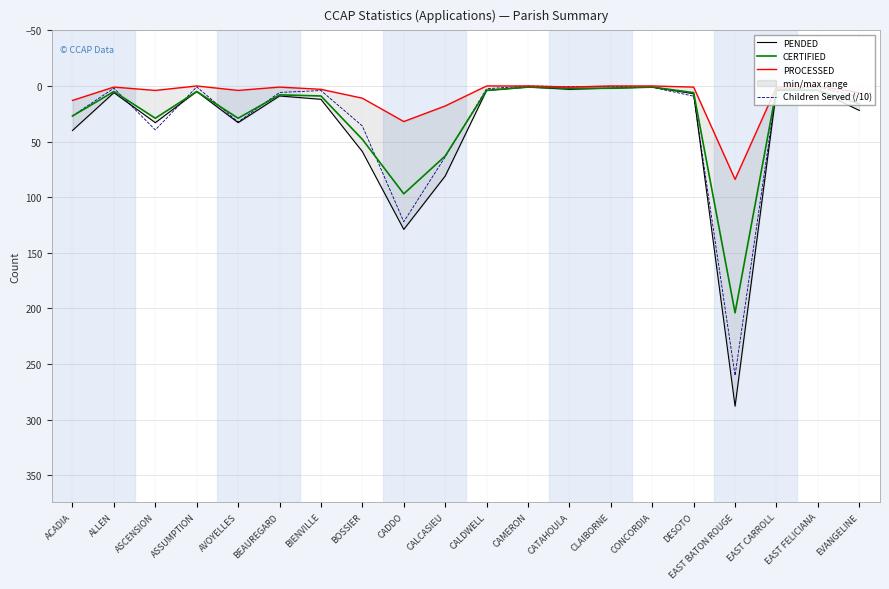

What is the difference between the highest and lowest values at CADDO?

97.0